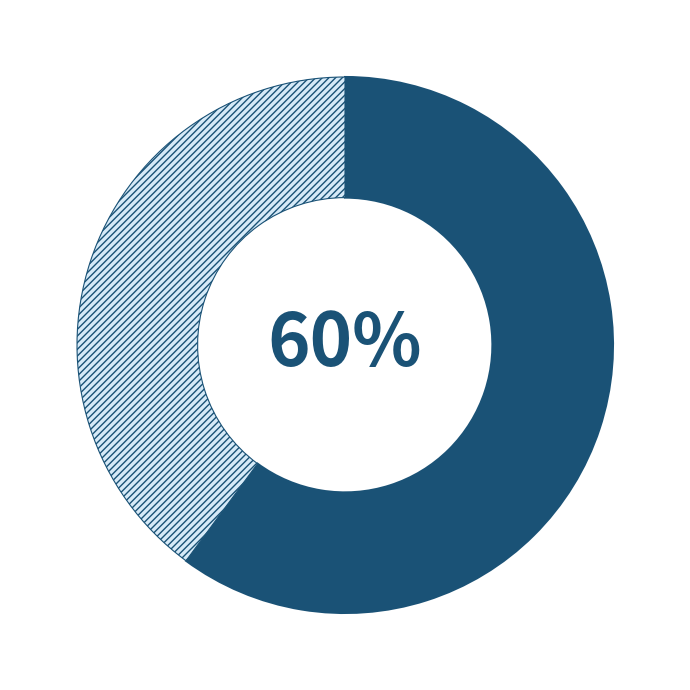

To the nearest percent, what is the difference between the largest and smallest slice percentages?

20%